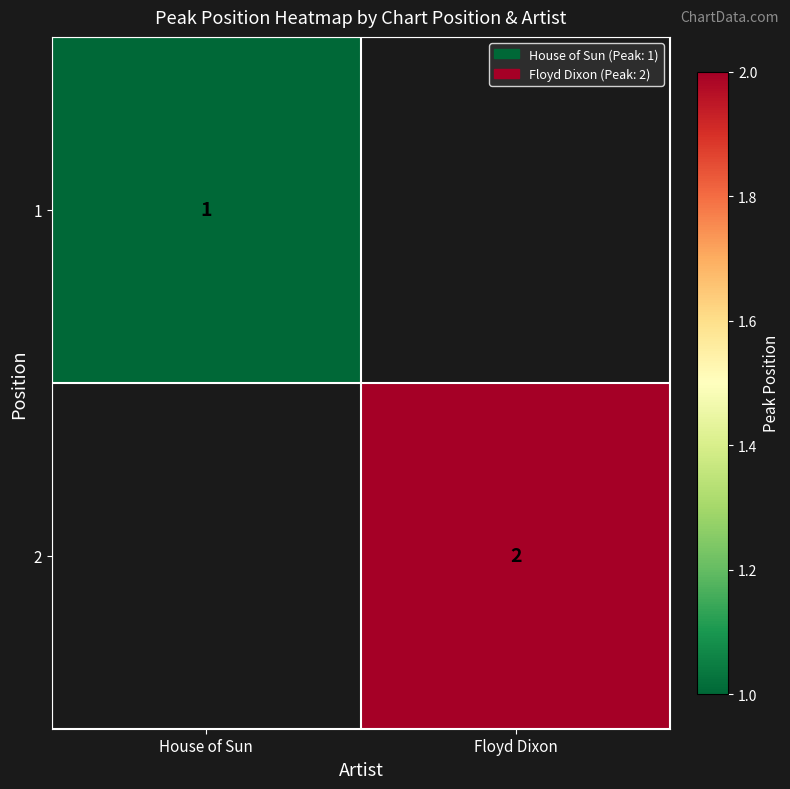

What is the minimum value shown in the chart?

1.0